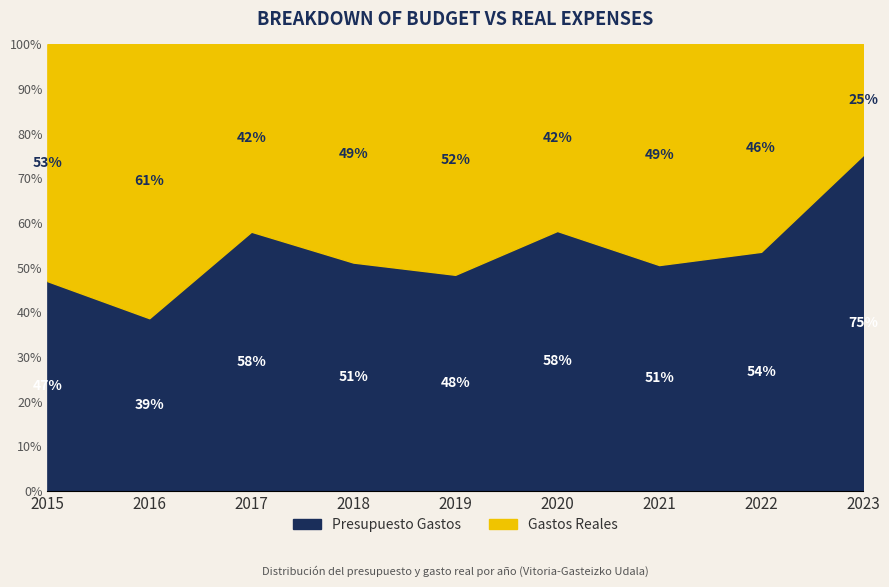

Is the value of Gastos Reales at 2016 greater than the value of Presupuesto Gastos at 2016?

Yes